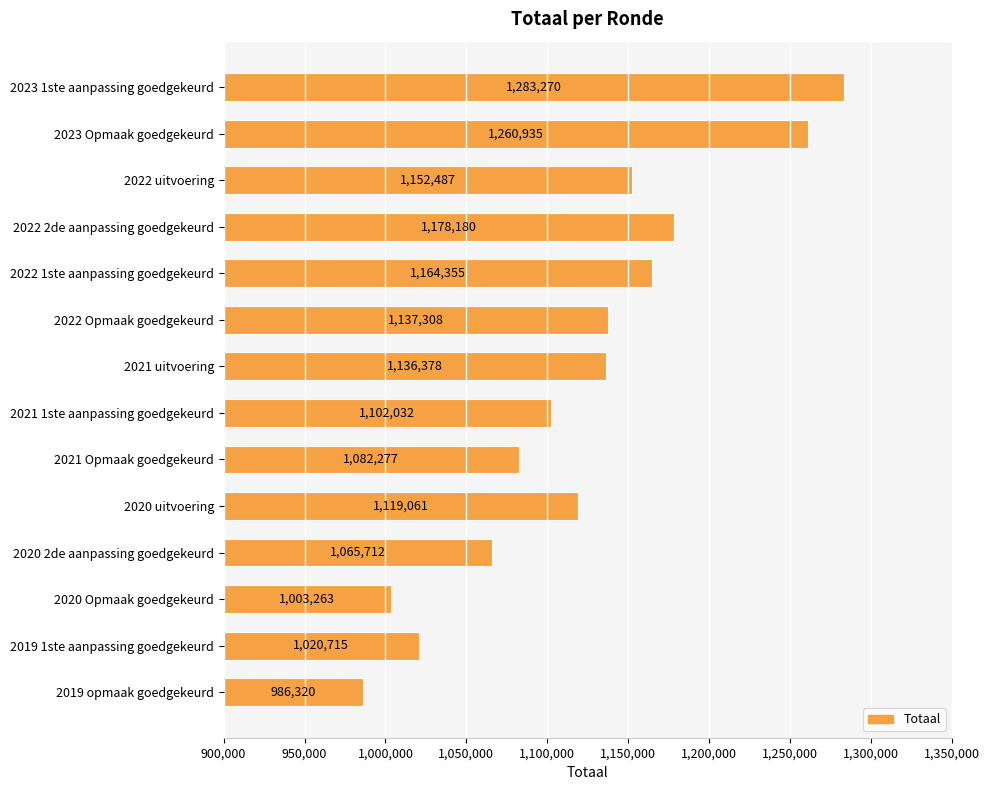

How many categories are shown in the chart?

14